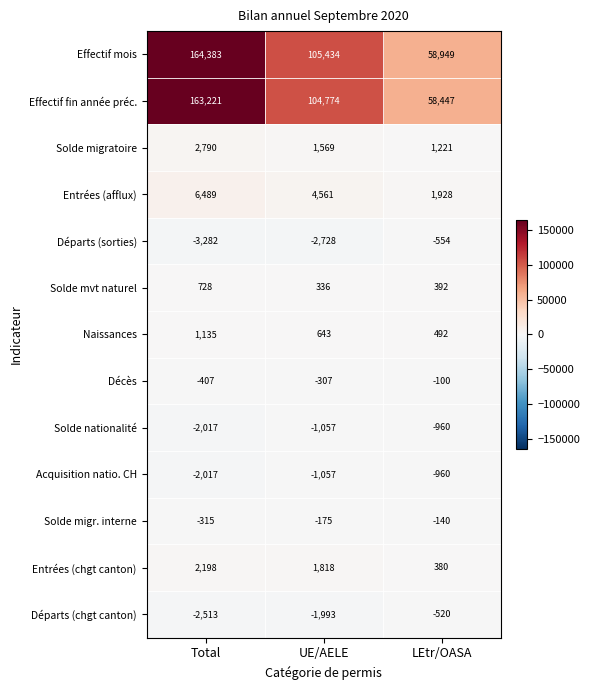

What is the minimum value shown in the chart?

-3282